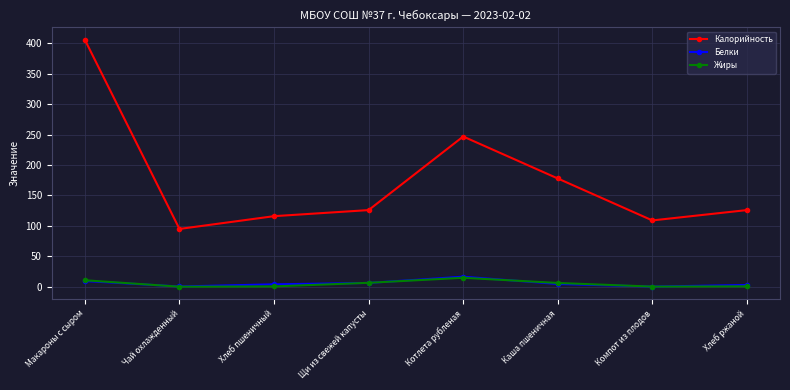

True or false: Калорийность and Белки cross at least once.

False